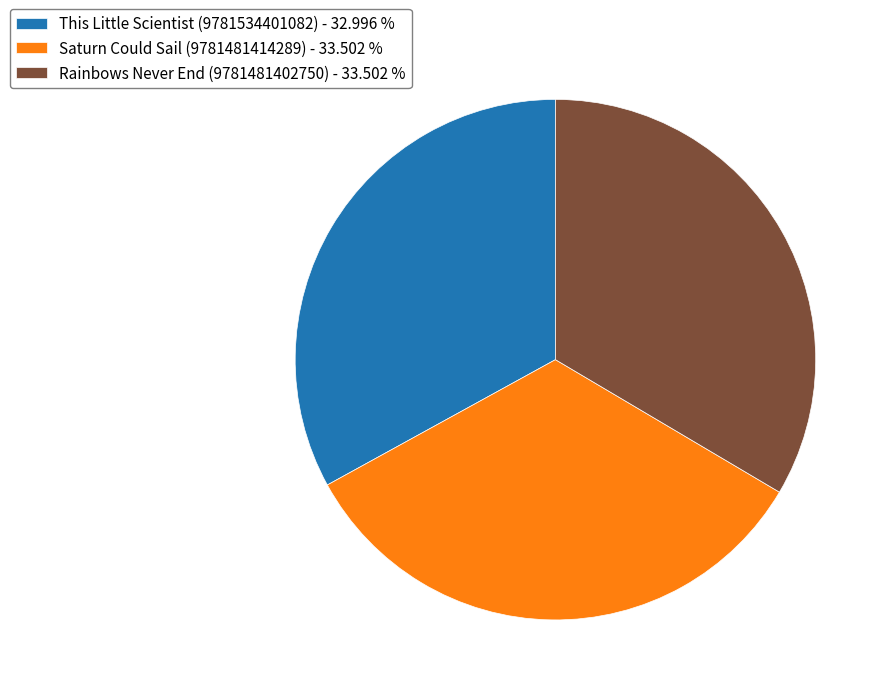

True or false: This Little Scientist (9781534401082) accounts for 24% of the total.

False